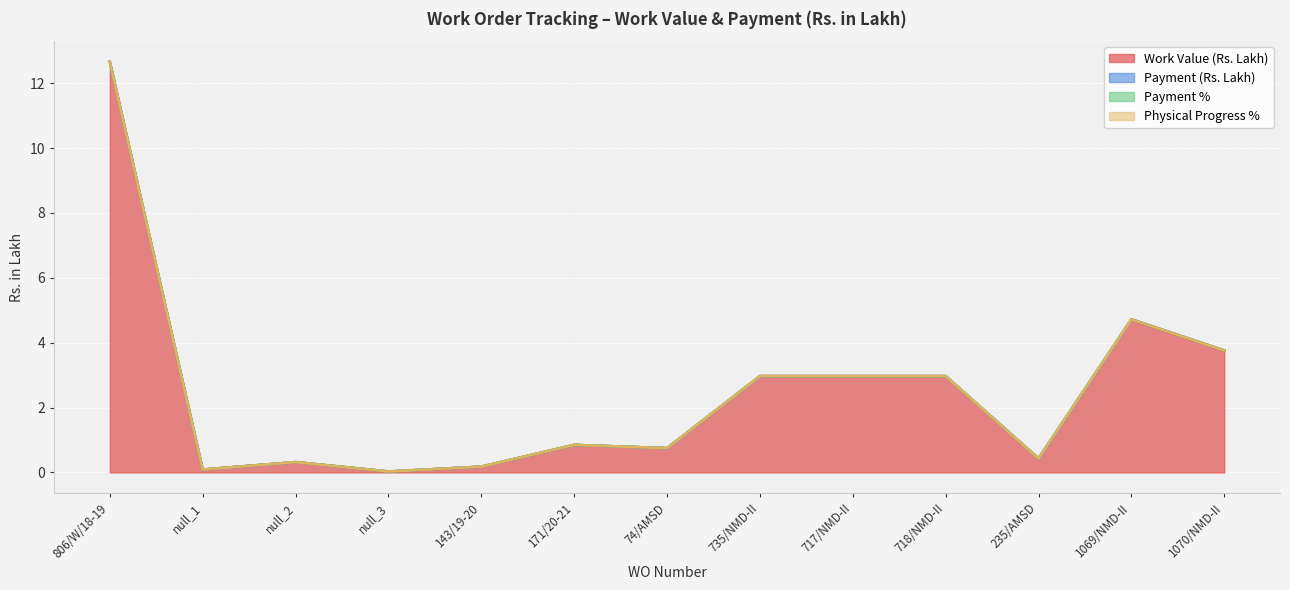

At 1069/NMD-II, list the series in order from largest to smallest.

Work Value (Rs. Lakh), Payment (Rs. Lakh), Payment %, Physical Progress %